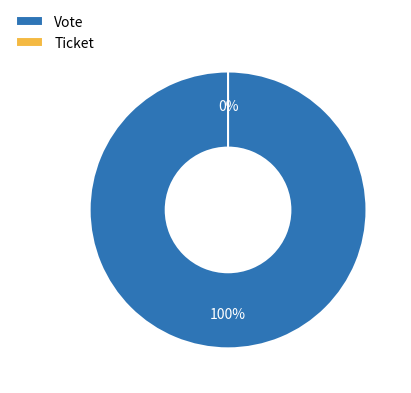

Which slice represents more than half of the pie?

Vote